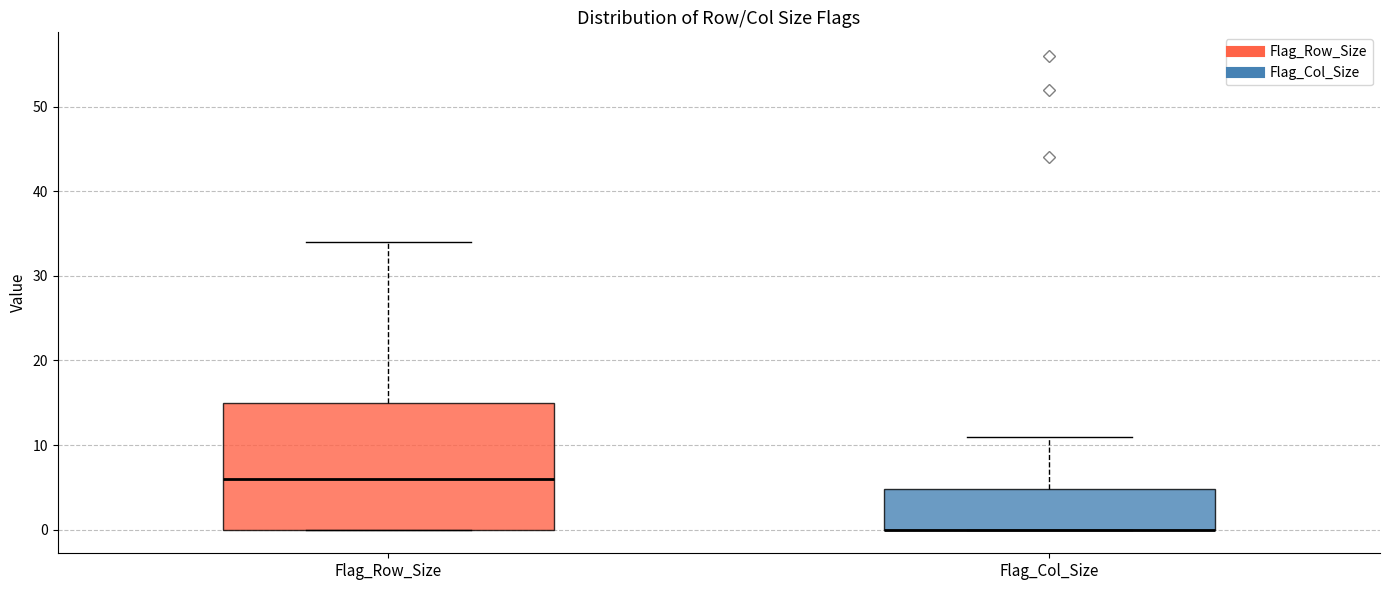

Reading left to right, read every box against the y-axis: the position of its median line, the range the box covers, and the ends of its whiskers. The values are not printed on the chart, so give them approximately, as read against the axis.

Flag_Row_Size: median 6, box 0 to 15, whiskers 0 to 34
Flag_Col_Size: median 0 (drawn on the box's lower edge), box 0 to 5, whiskers 0 to 11